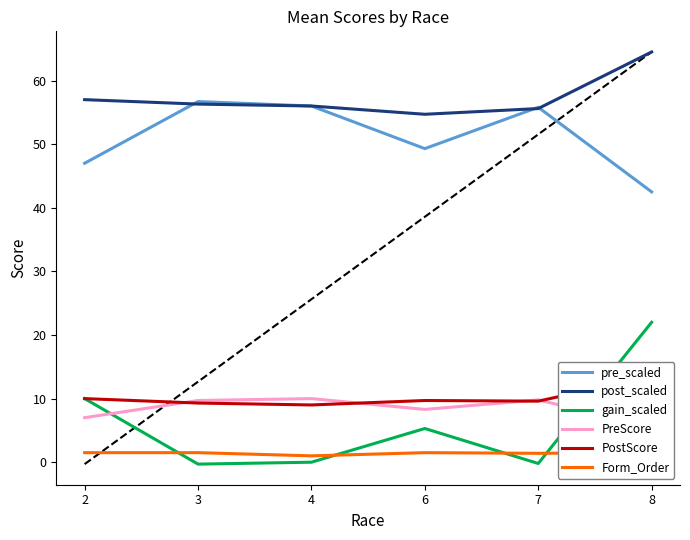

What is the approximate value of pre_scaled at 8?

42.5